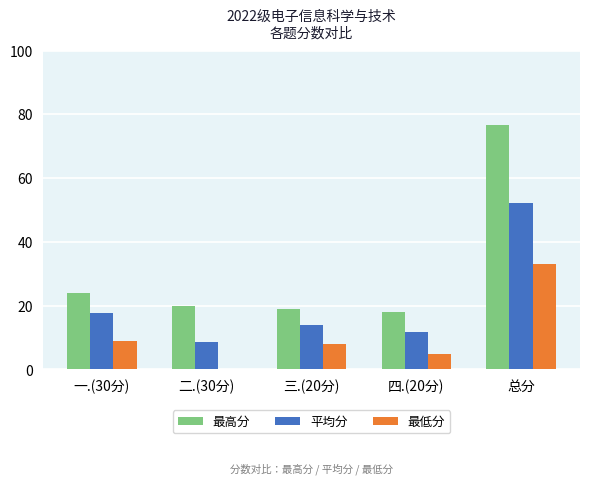

Are the bars horizontal?

No